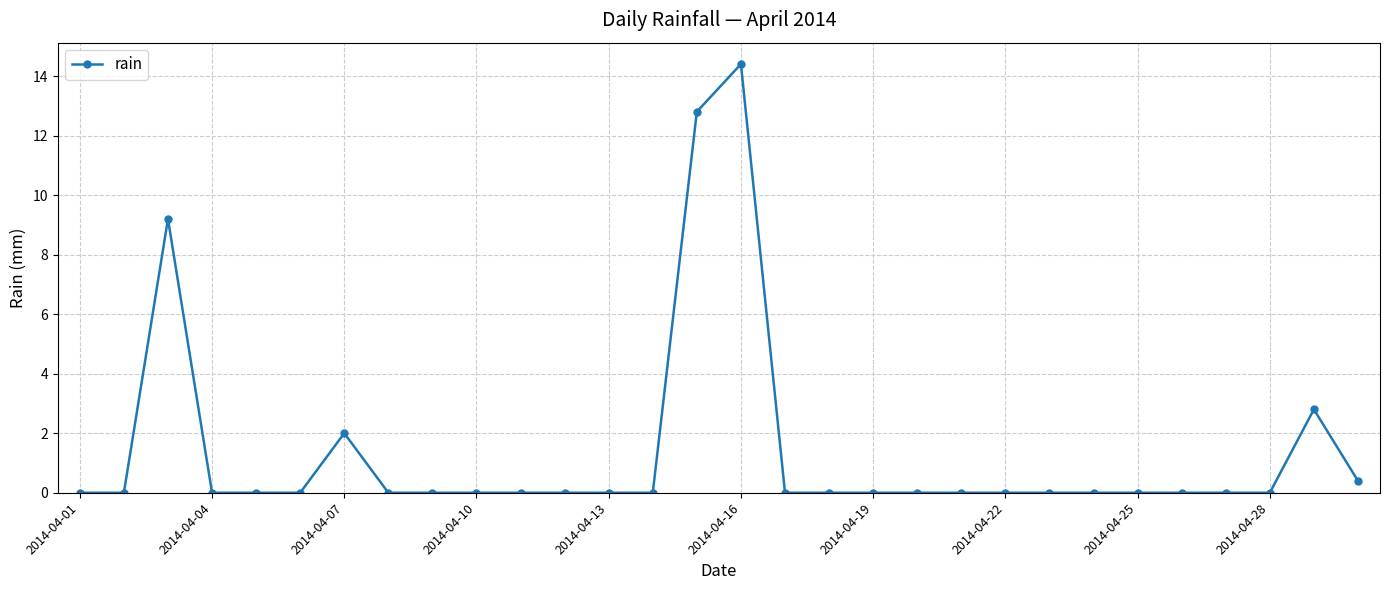

What is the greatest value displayed?

14.4